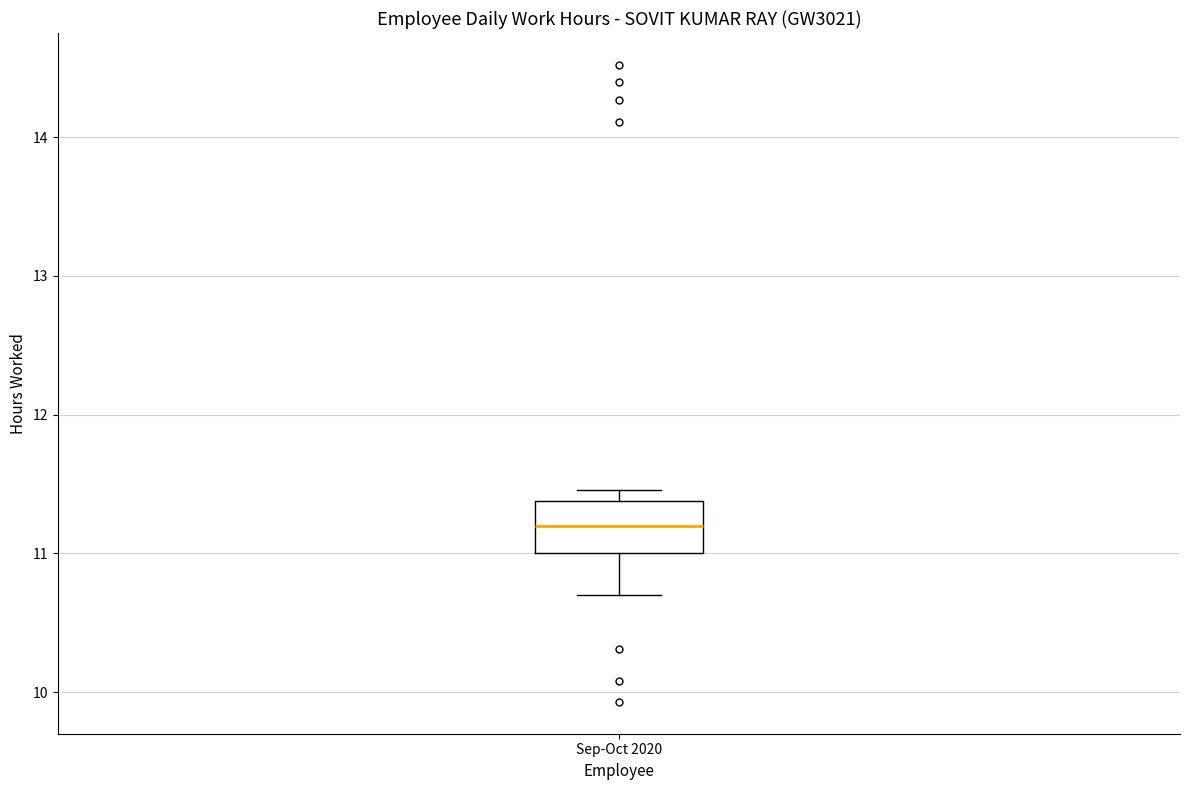

Where is the lower edge of the box for Sep-Oct 2020 on the y-axis? The values are not printed on the chart, so give them approximately, as read against the axis.

11.0